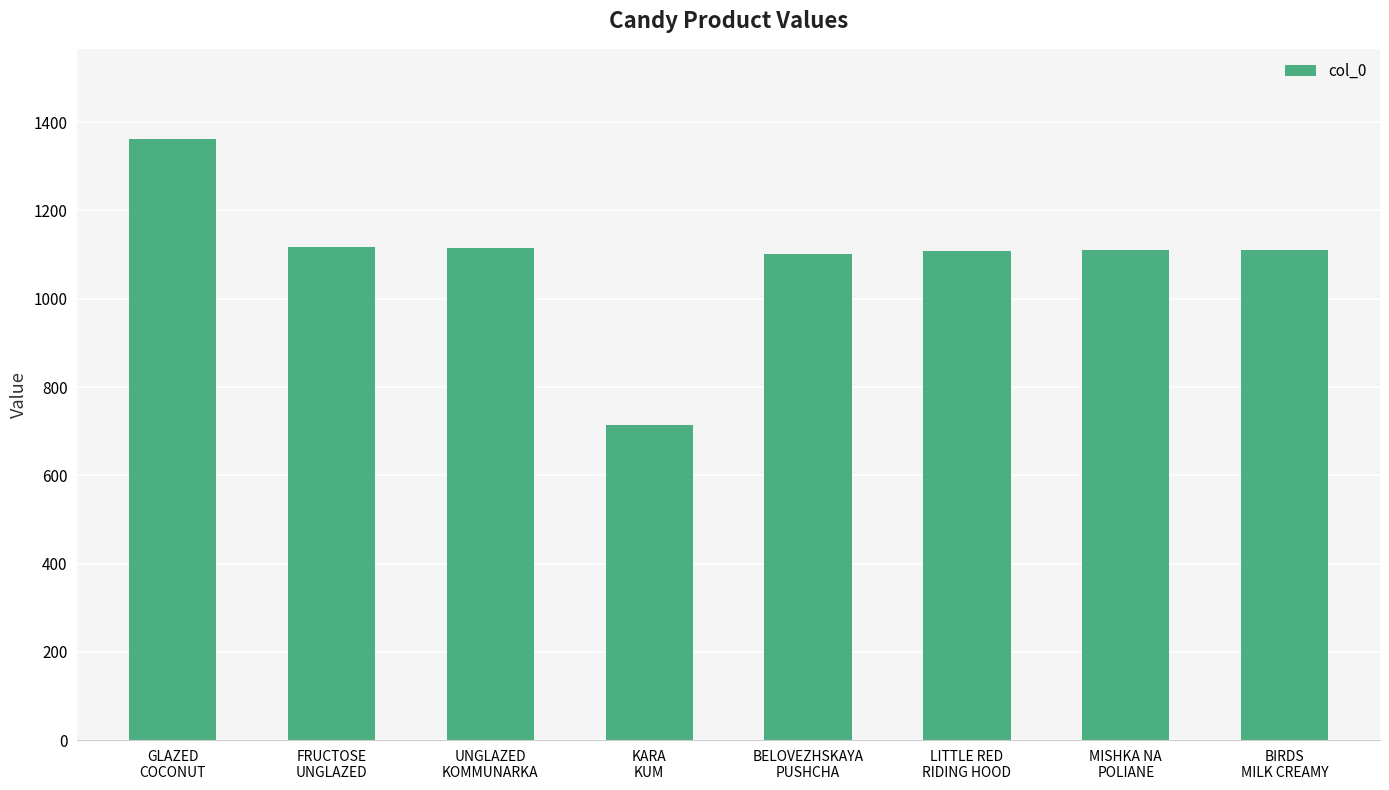

How many values are below 1111?

4